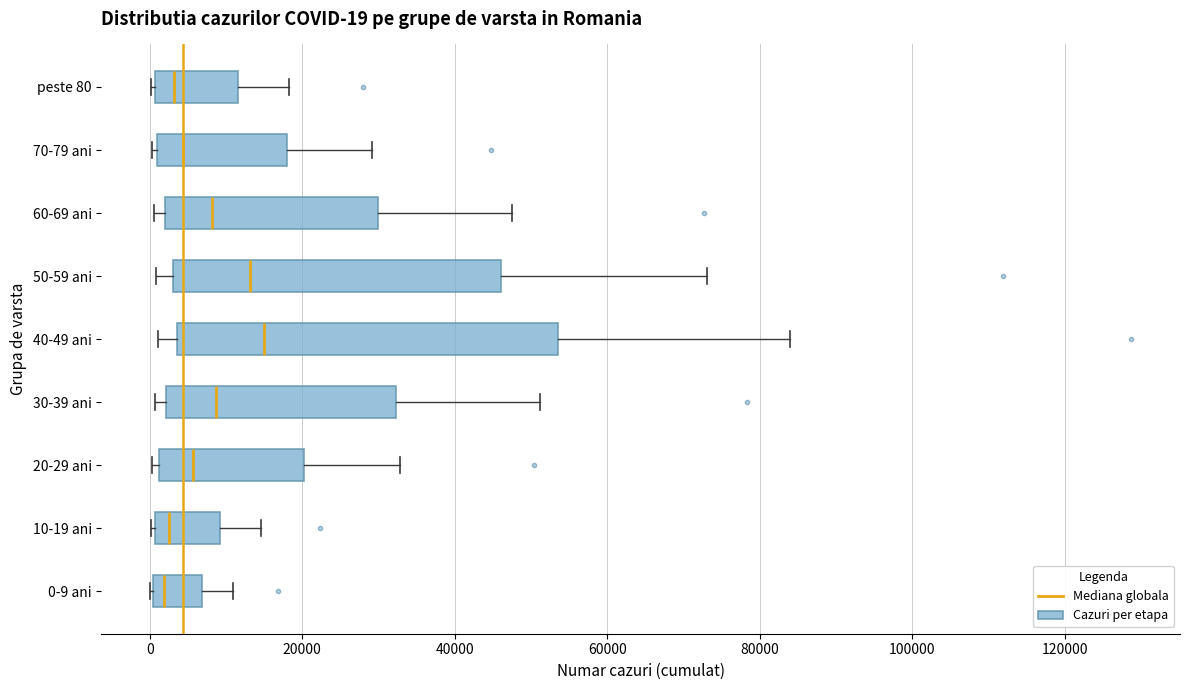

Which box is the widest, from its left edge to its right edge?

40-49 ani